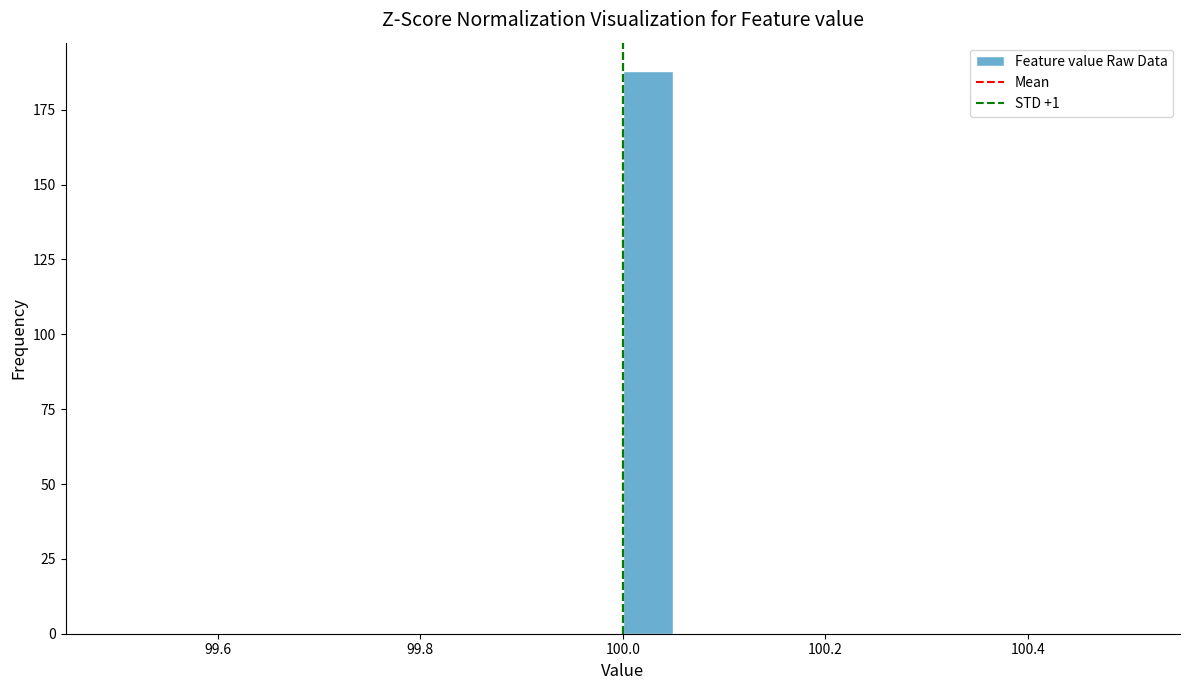

Read against the x-axis, roughly where is the centre of the tallest bar?

100.02